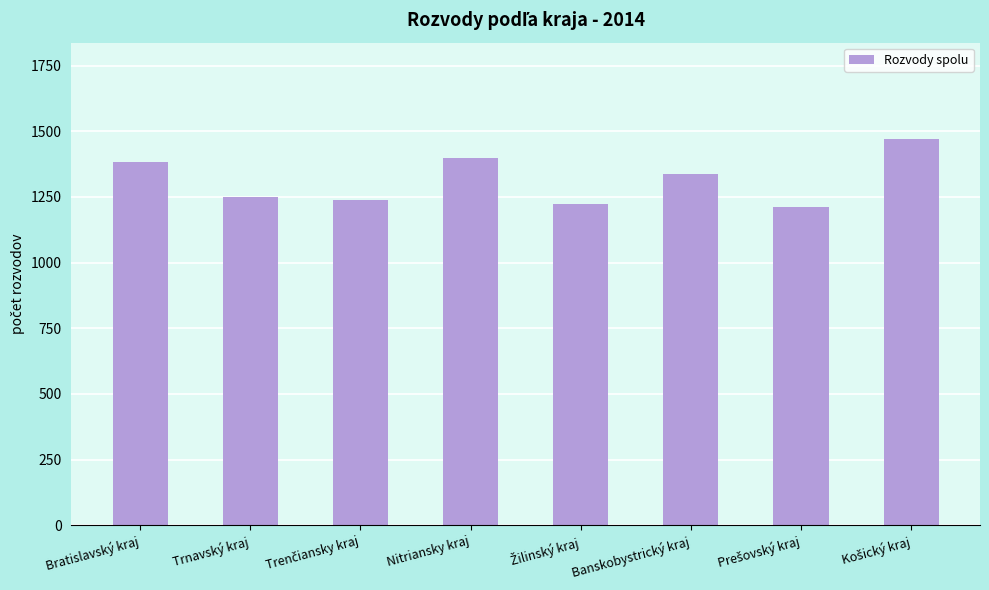

What is the maximum value shown in the chart?

1470